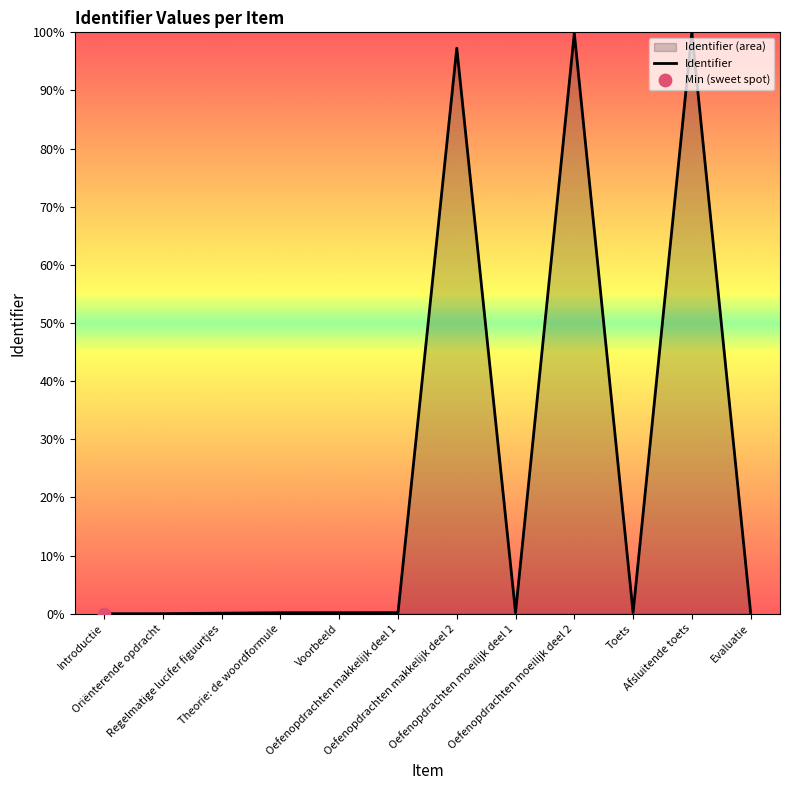

Which has a higher value, Oefenopdrachten moeilijk deel 1 or Regelmatige lucifer figuurtjes?

Oefenopdrachten moeilijk deel 1